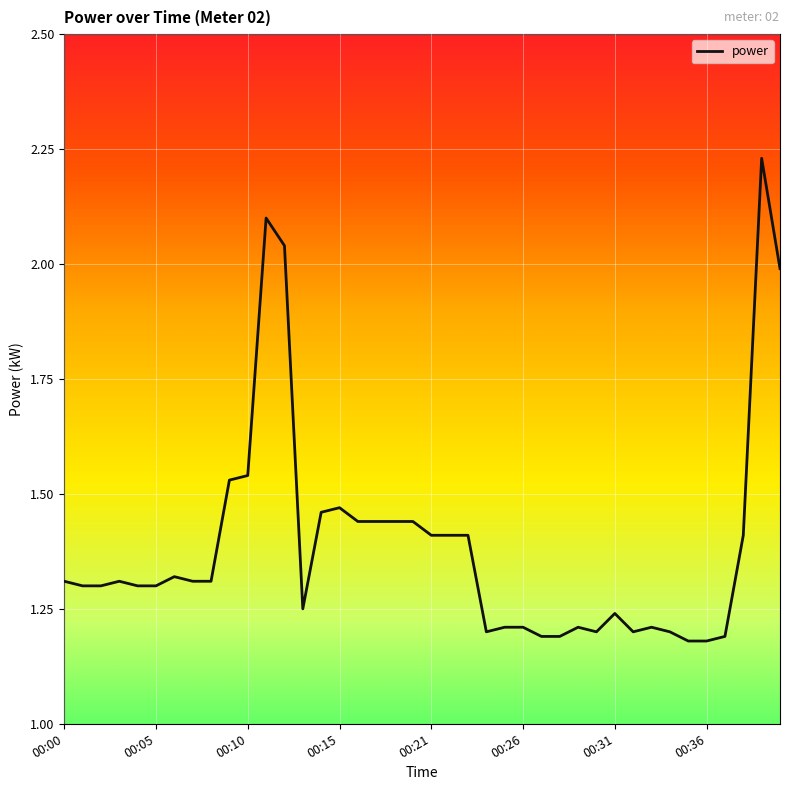

How many lines are shown in the chart?

1